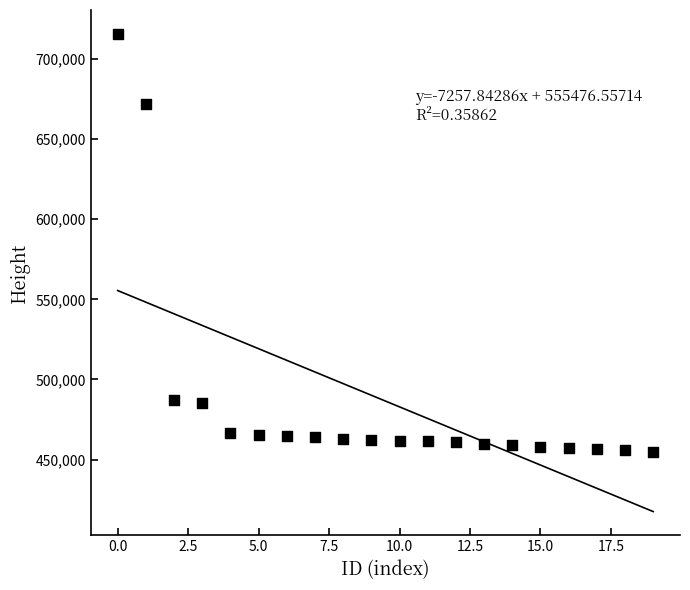

What is the range of Y values (max minus min)?

260614